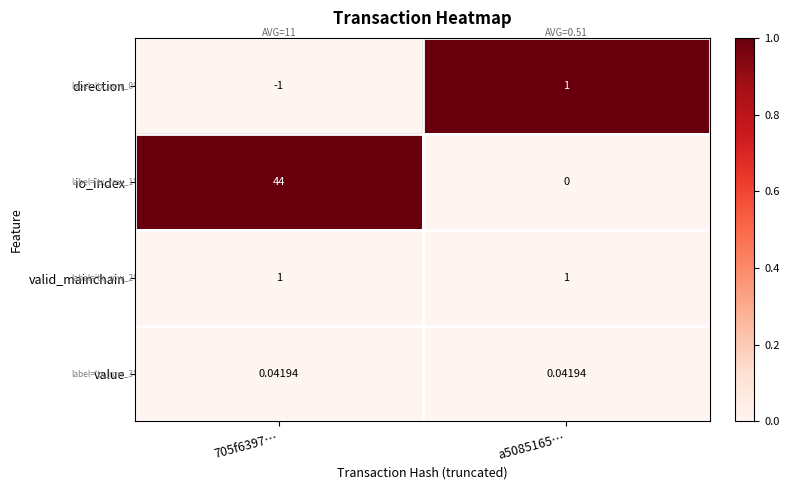

Between 705f6397… and a5085165…, which series saw the biggest shift?

io_index